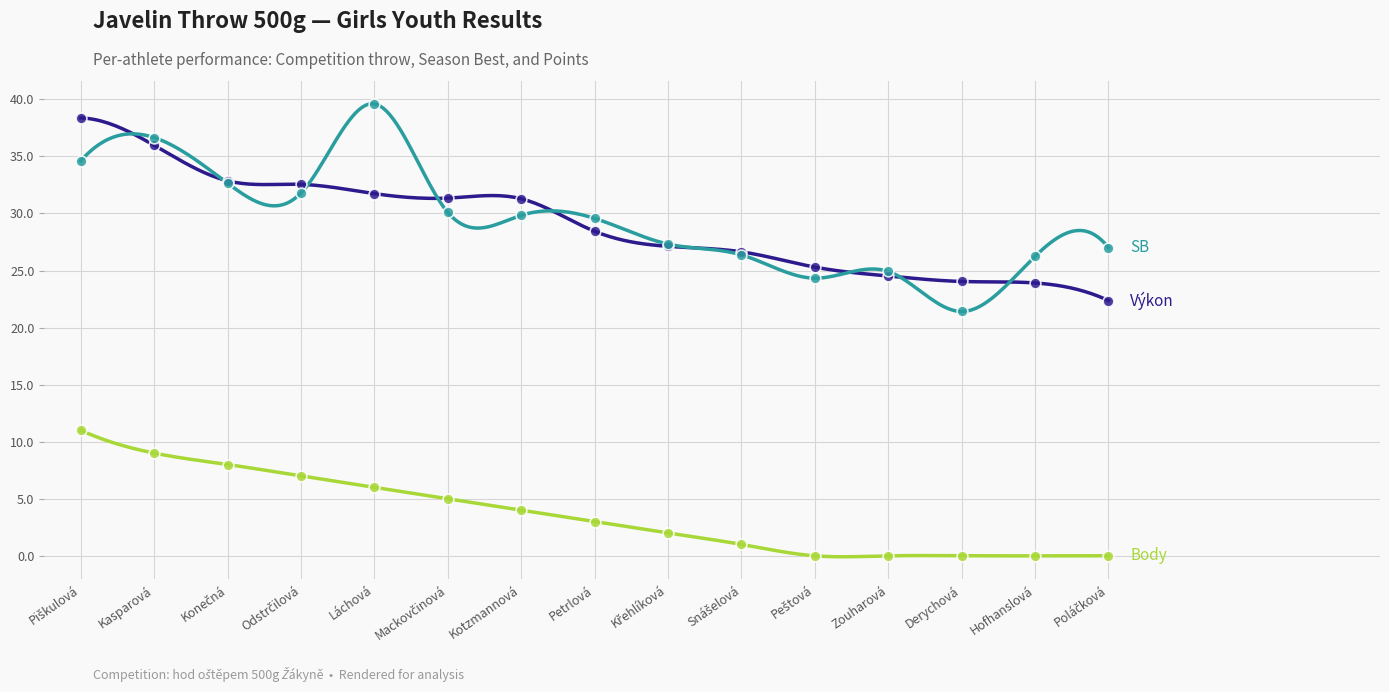

Which series has the largest total across all categories?

SB